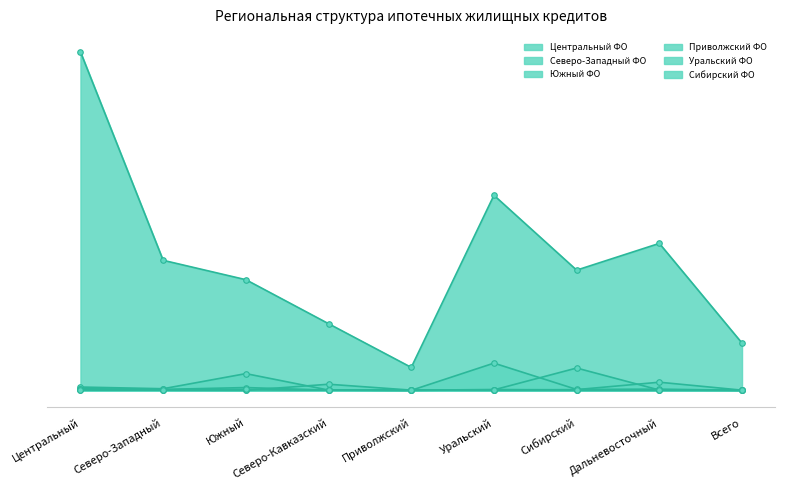

Is the value of Сибирский ФО at Центральный greater than the value of Приволжский ФО at Южный?

Yes